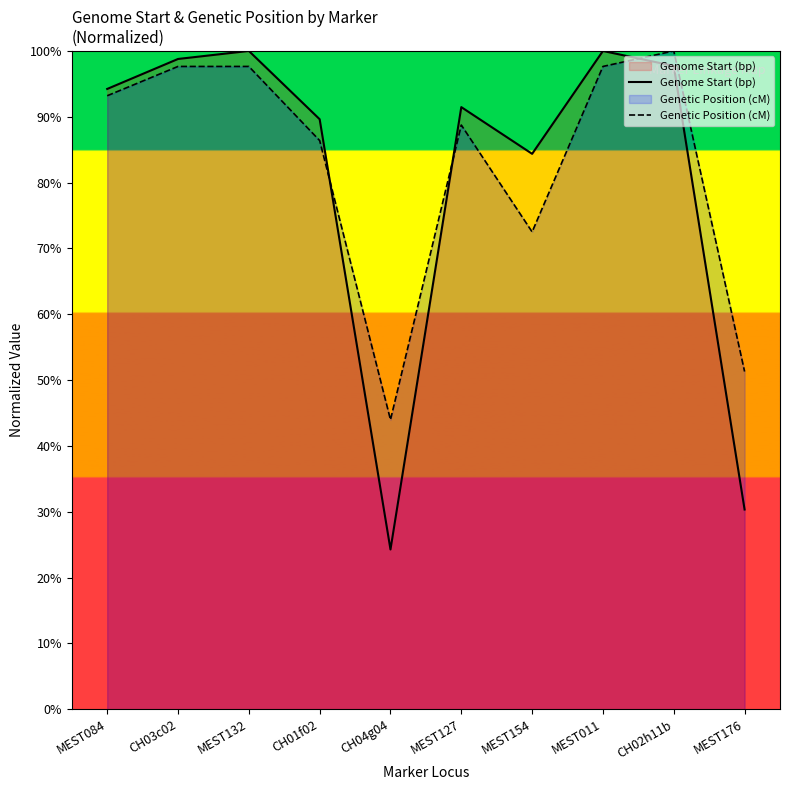

What is the average value of the Genetic Position (cM) series?

82.9